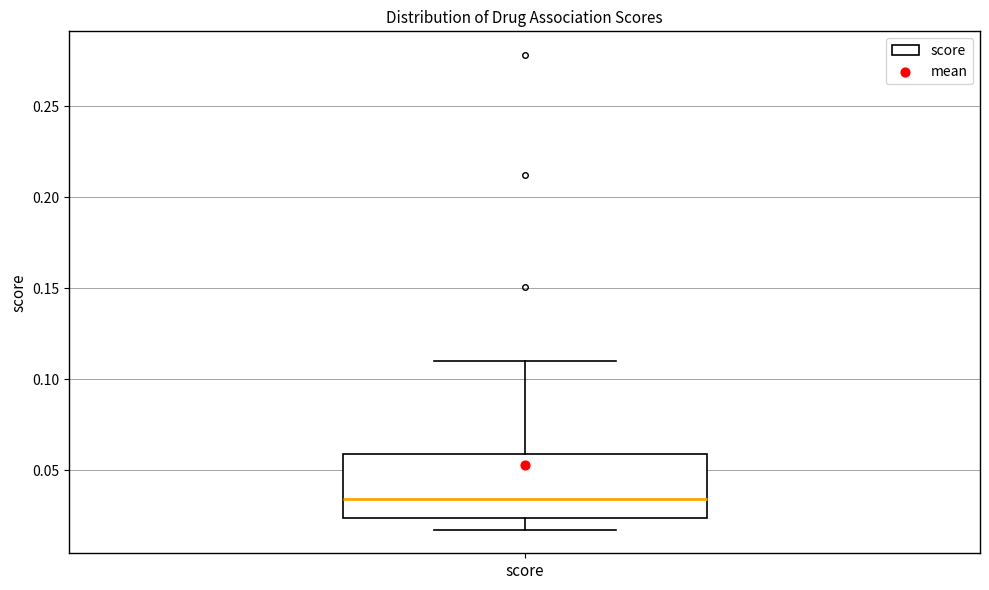

Where is the upper edge of the box for score on the y-axis? The values are not printed on the chart, so give them approximately, as read against the axis.

0.060